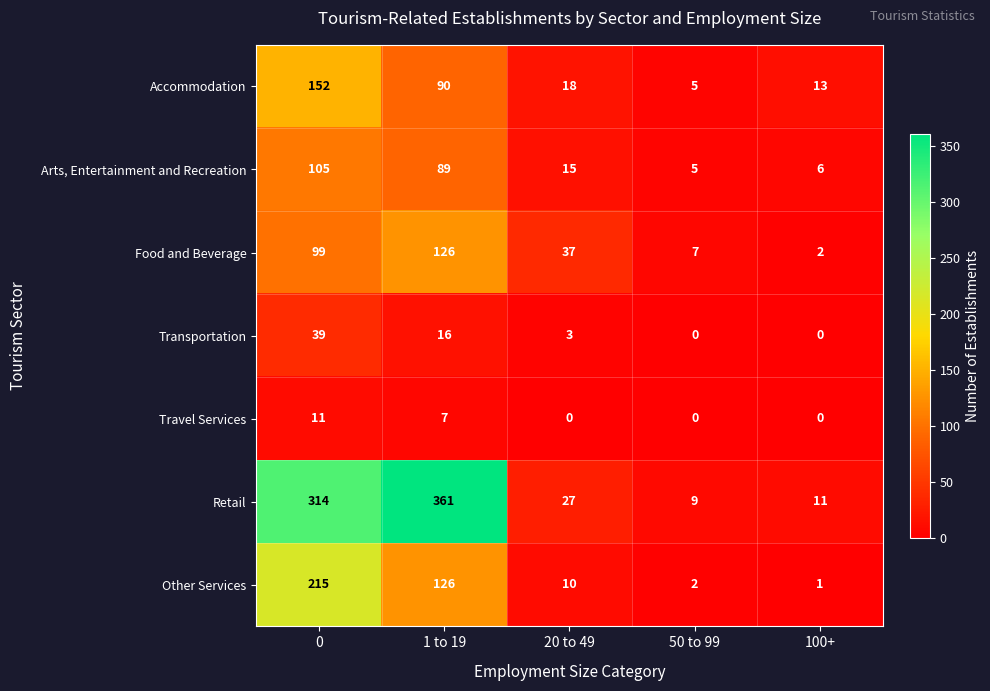

List the labels in order of Other Services value, smallest first.

100+, 50 to 99, 20 to 49, 1 to 19, 0